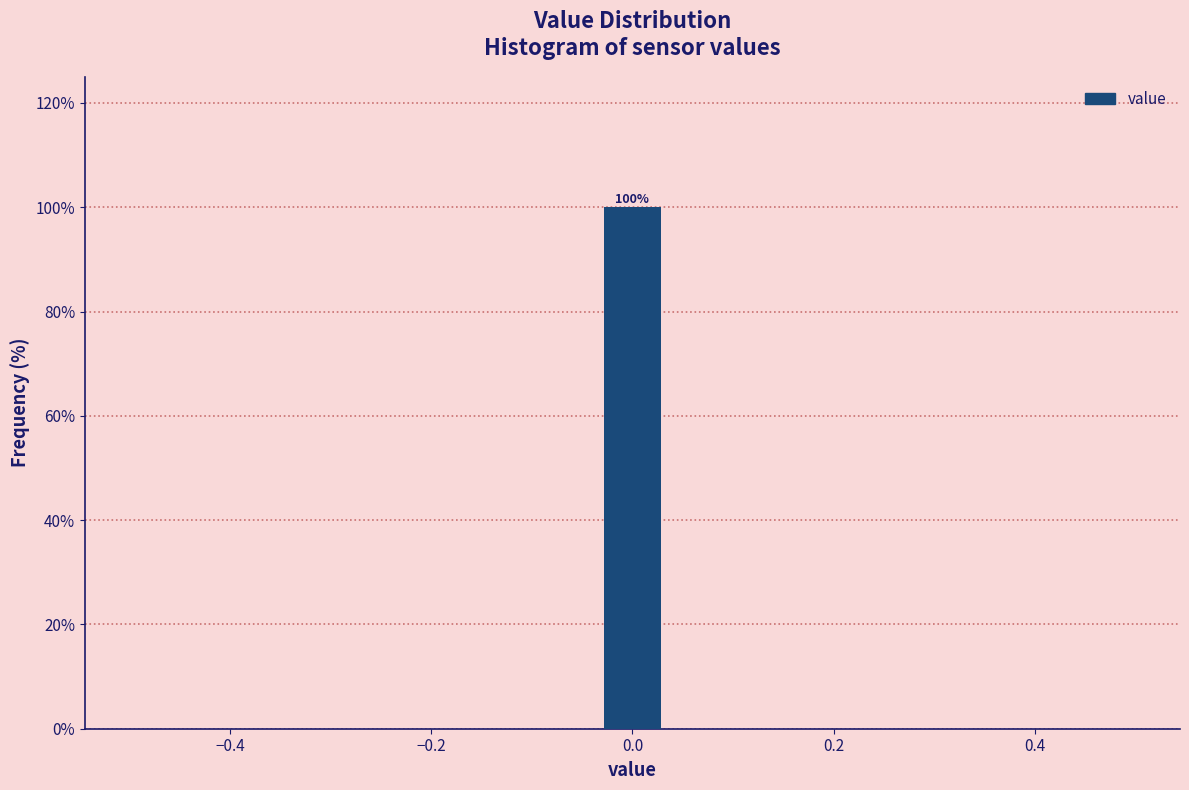

Read against the x-axis, roughly where is the centre of the tallest bar?

0.00